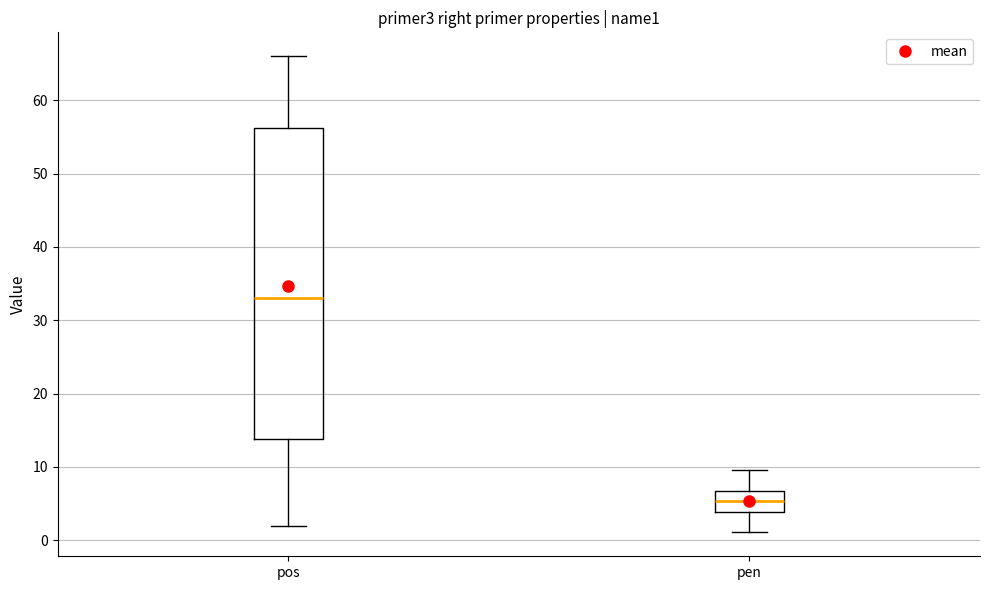

Reading left to right, read every box against the y-axis: the position of its median line, the range the box covers, and the ends of its whiskers. The values are not printed on the chart, so give them approximately, as read against the axis.

pos: median 33, box 14 to 56, whiskers 2 to 66
pen: median 5, box 4 to 7, whiskers 1 to 10